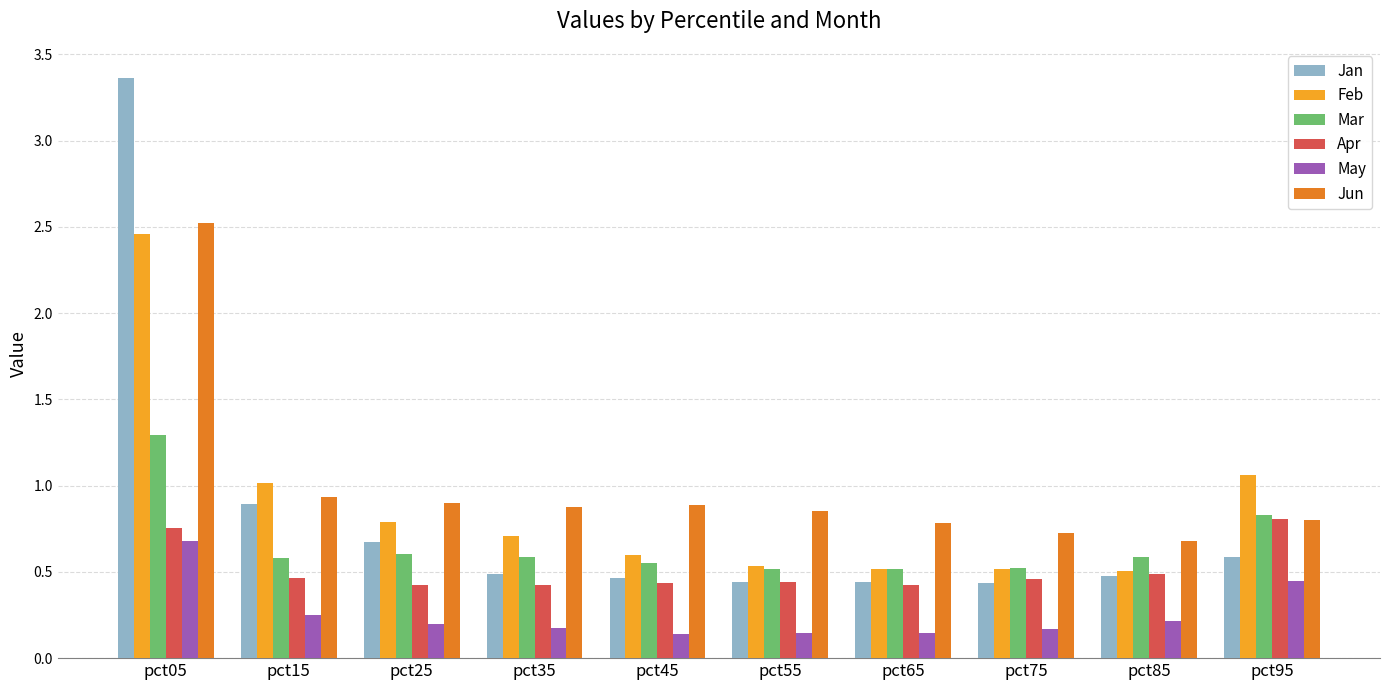

True or false: Feb has a value of 2.5 at pct05.

True